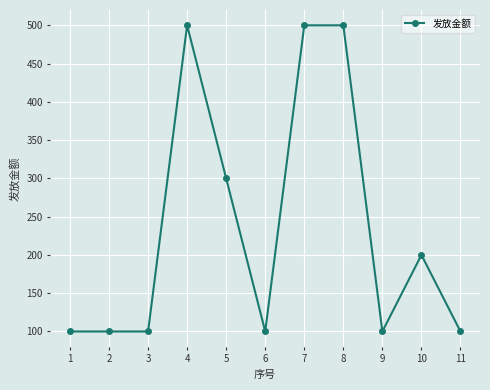

Reading right to left, list all the values displayed in this chart.

100	200	100	500	500	100	300	500	100	100	100